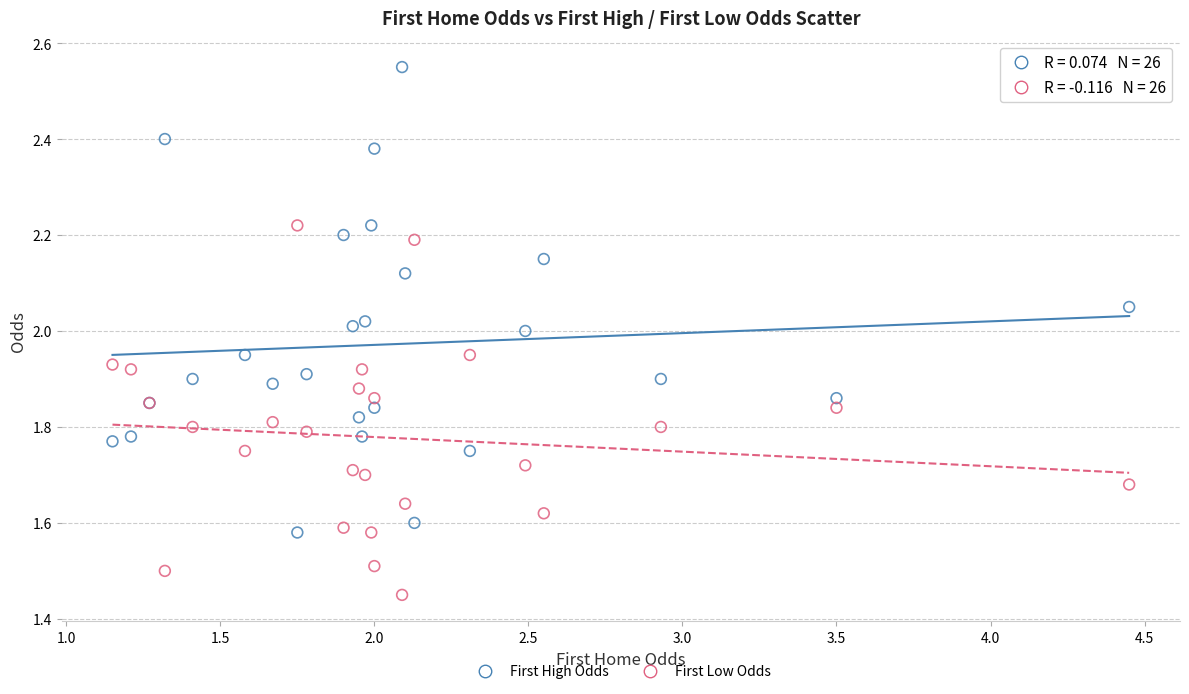

Which series contains the lowest Y value?

First Low Odds